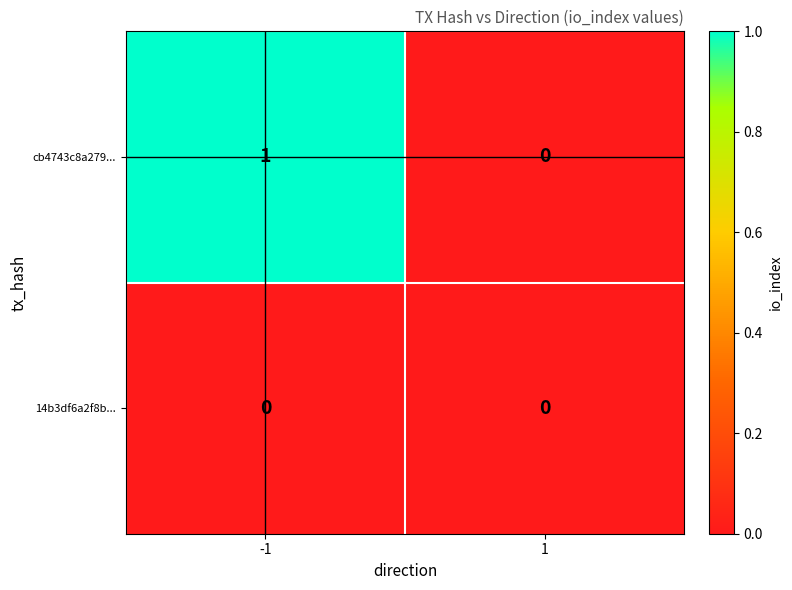

List the series in order of their peak value, highest first.

cb4743c8a279..., 14b3df6a2f8b...